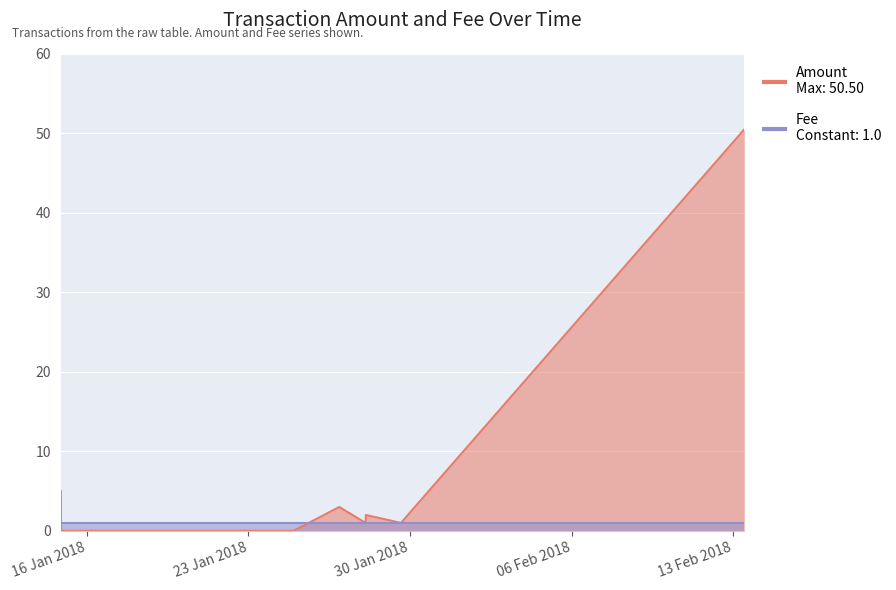

The chart shows a value of 0.0 at 2018-01-24 22:53:12. True or false?

True